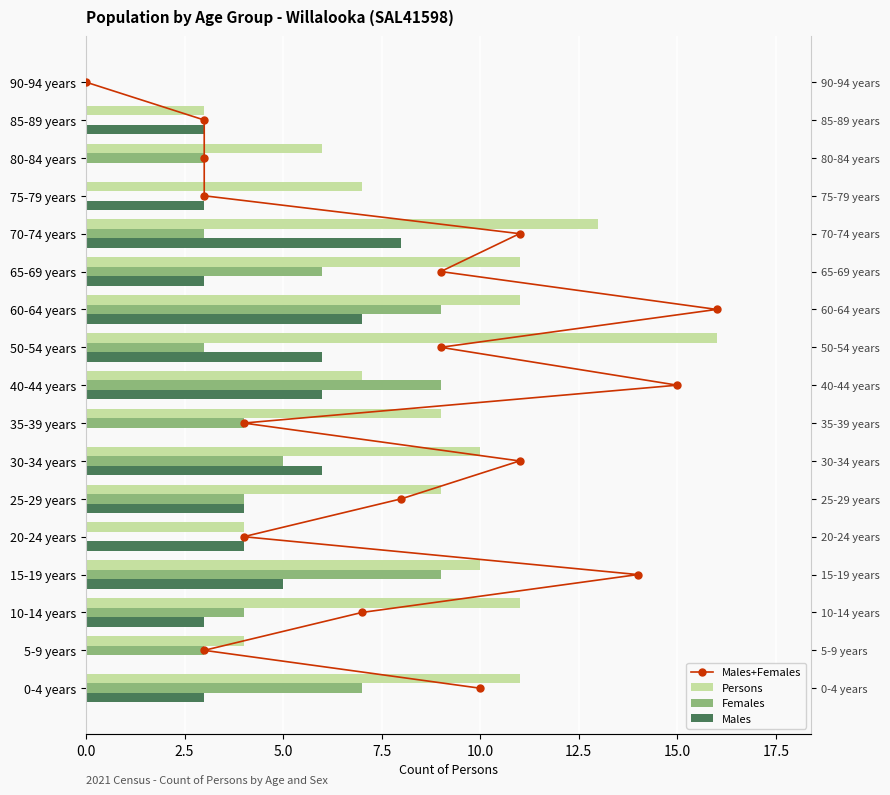

Which series has the widest spread of values?

Males+Females